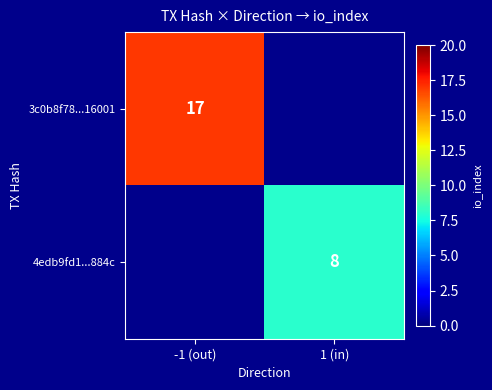

Is the value of 3c0b8f78...16001 at -1 (out) greater than the value of 4edb9fd1...884c at 1 (in)?

Yes